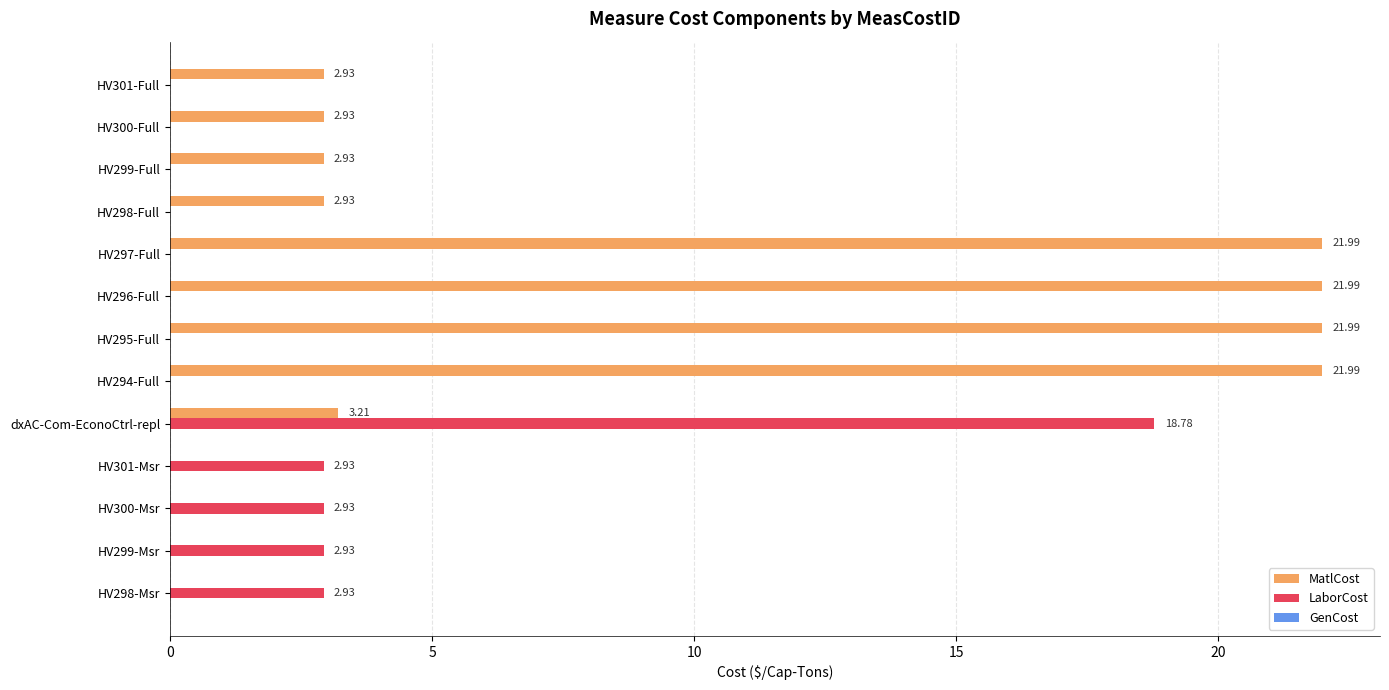

What is the total value across all series at dxAC-Com-EconoCtrl-repl?

22.0